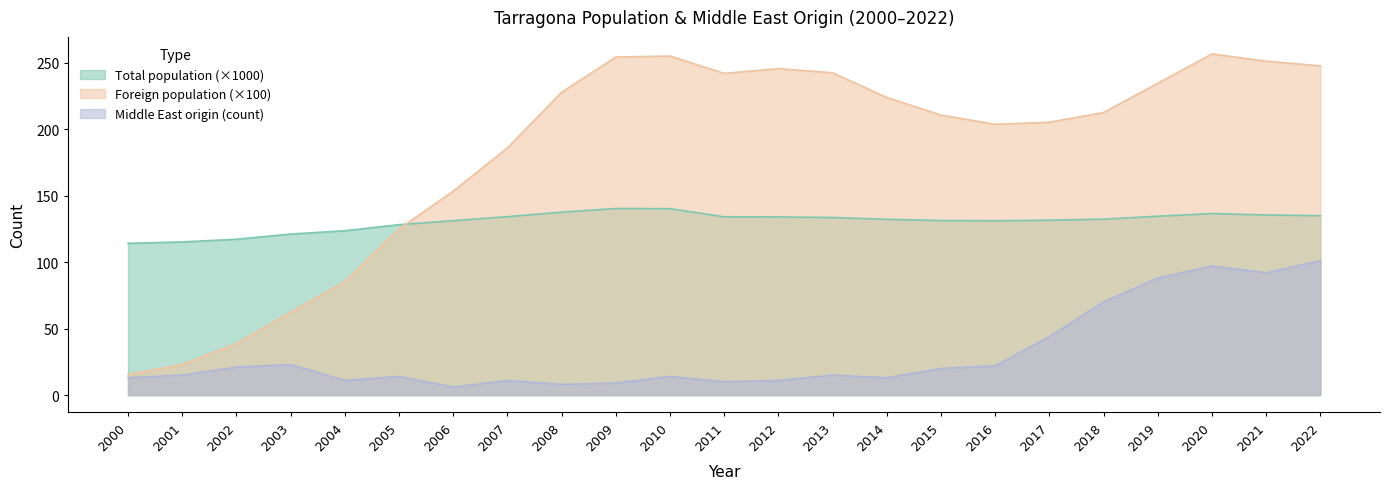

What is the difference between the maximum and minimum values in the Total population series?

26.2